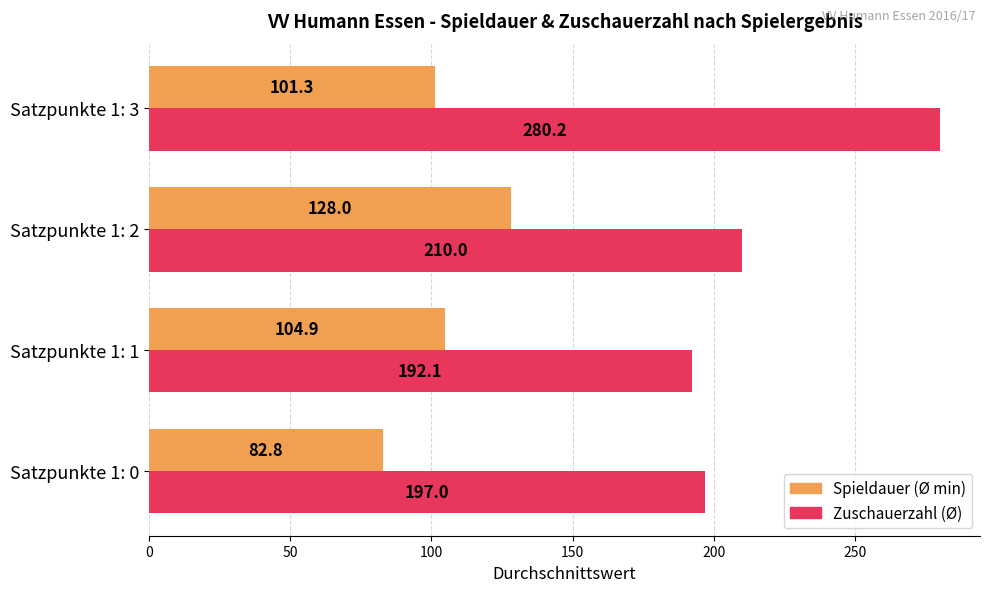

How many distinct data groups are displayed?

2